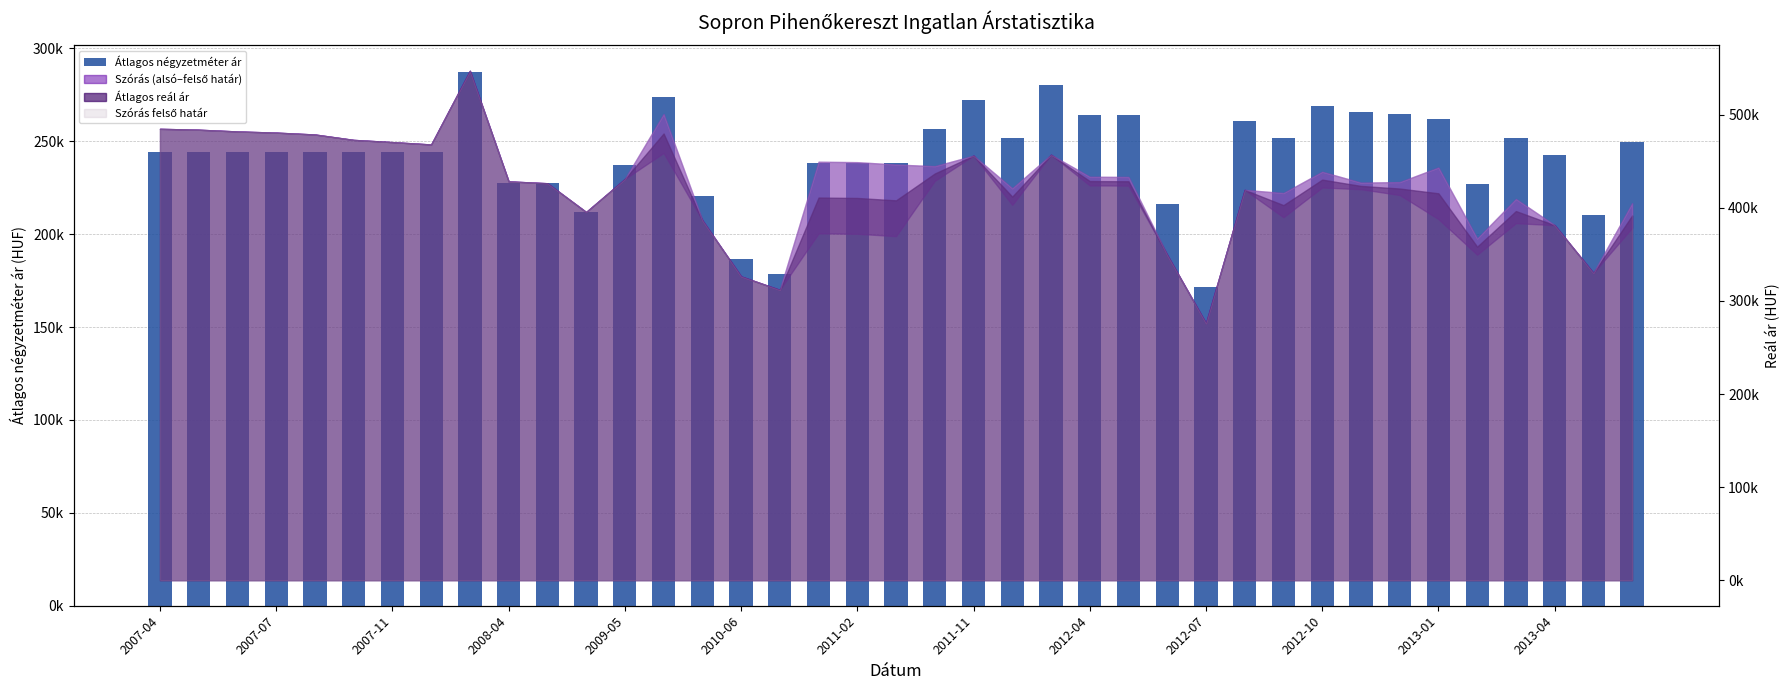

The chart shows a value of 167.0 at 2012-10. True or false?

False